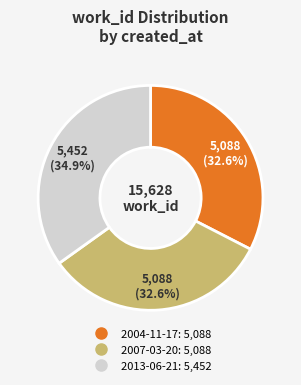

To the nearest percent, what is the difference between the 2013-06-21 and 2007-03-20 slice percentages?

2%